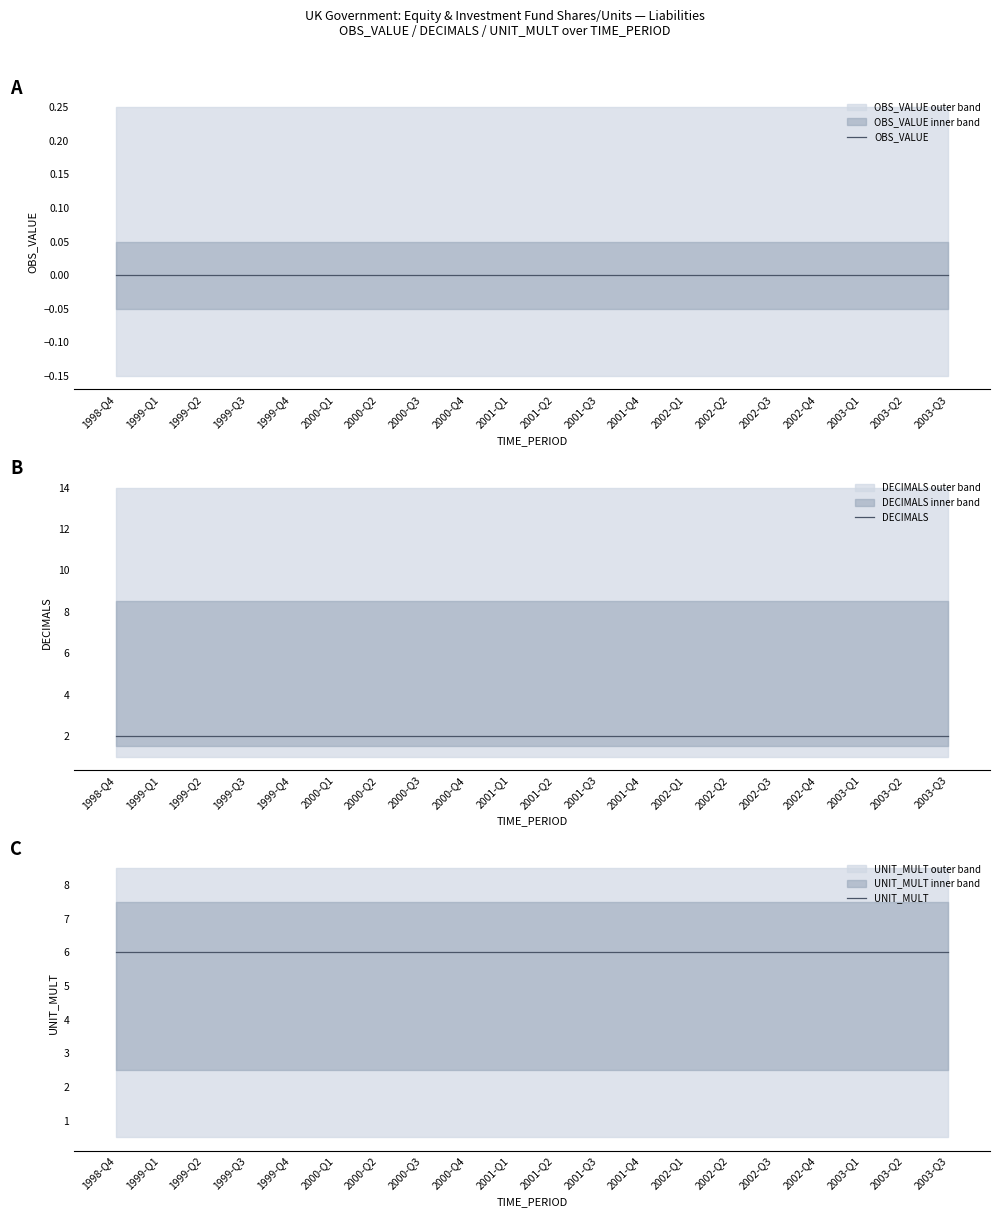

True or false: OBS_VALUE and DECIMALS intersect in this chart.

False